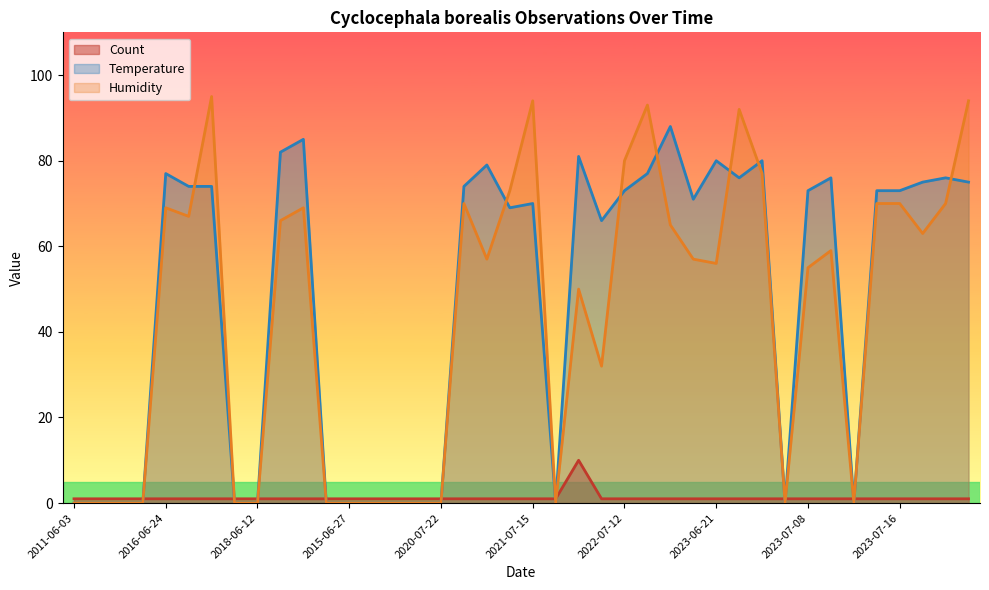

The value of Humidity at 2016-06-24 is 69. True or false?

True